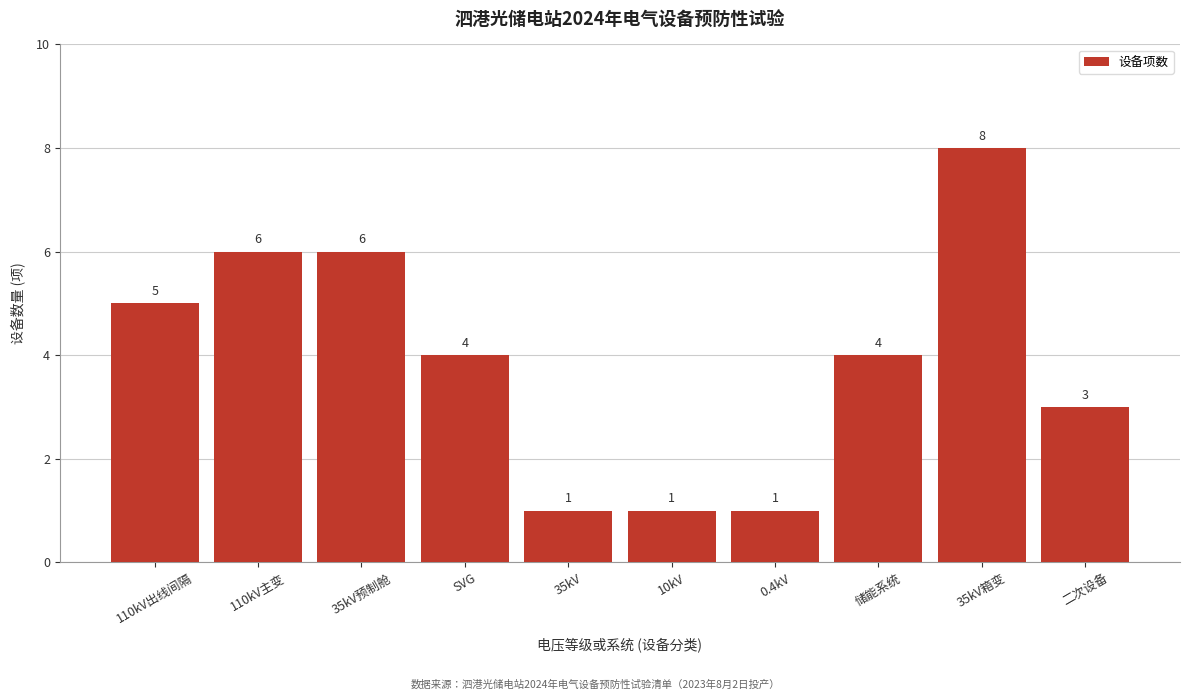

Reading left to right, transcribe all the data shown in this chart.

110kV出线间隔=5	110kV主变=6	35kV预制舱=6	SVG=4	35kV=1	10kV=1	0.4kV=1	储能系统=4	35kV箱变=8	二次设备=3